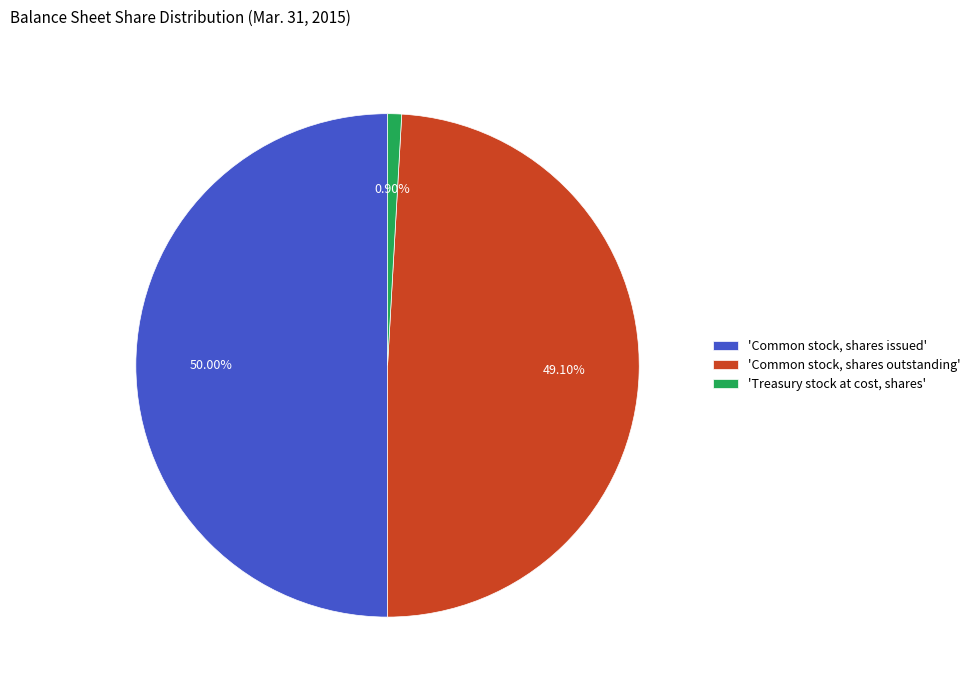

Which slice is the largest?

'Common stock, shares issued'